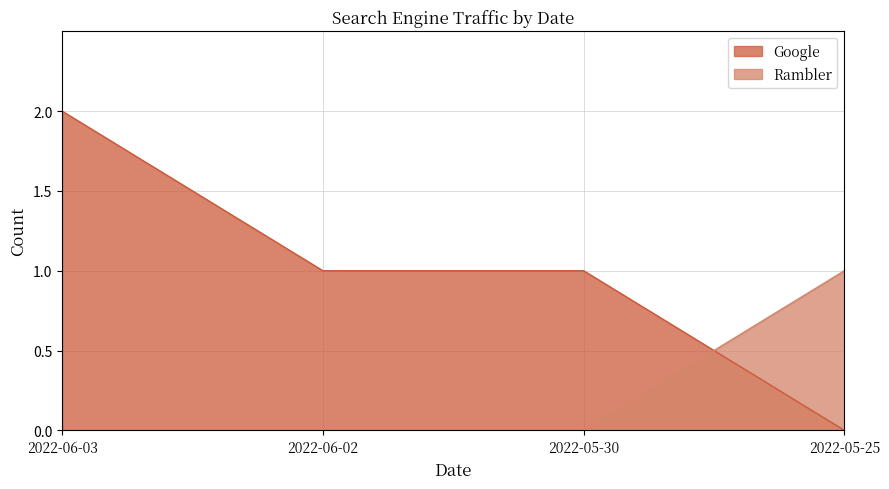

True or false: Rambler has a value of -1 at 2022-06-03.

False